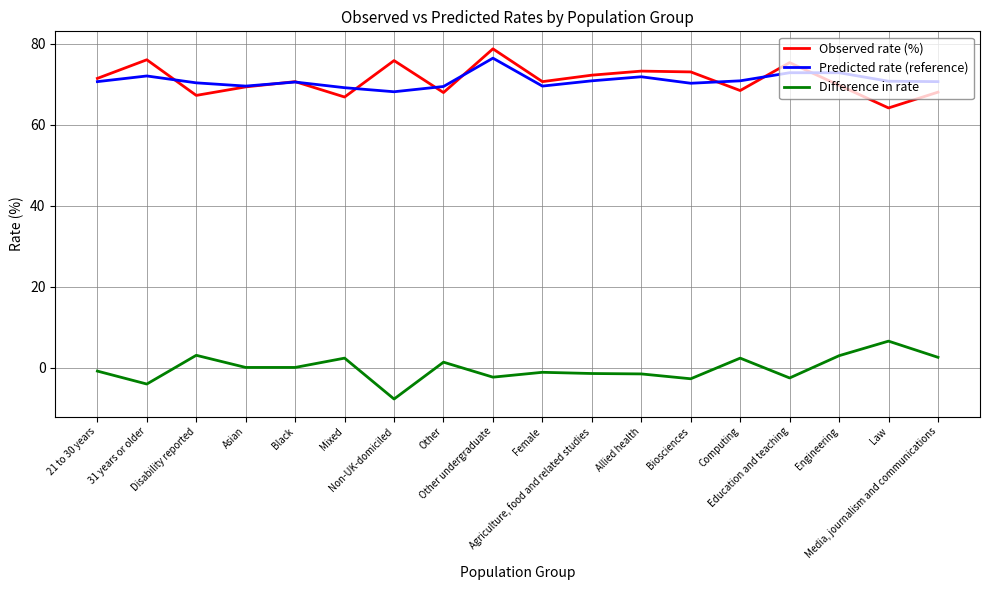

What is the difference between the highest and lowest values at Agriculture, food and related studies?

73.7